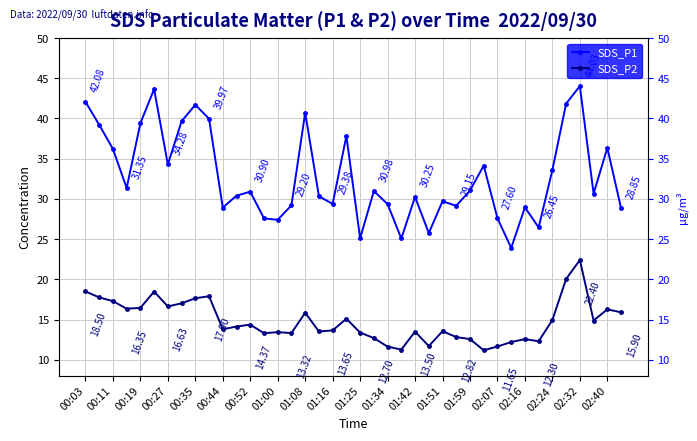

Which series has the largest total across all categories?

SDS_P1